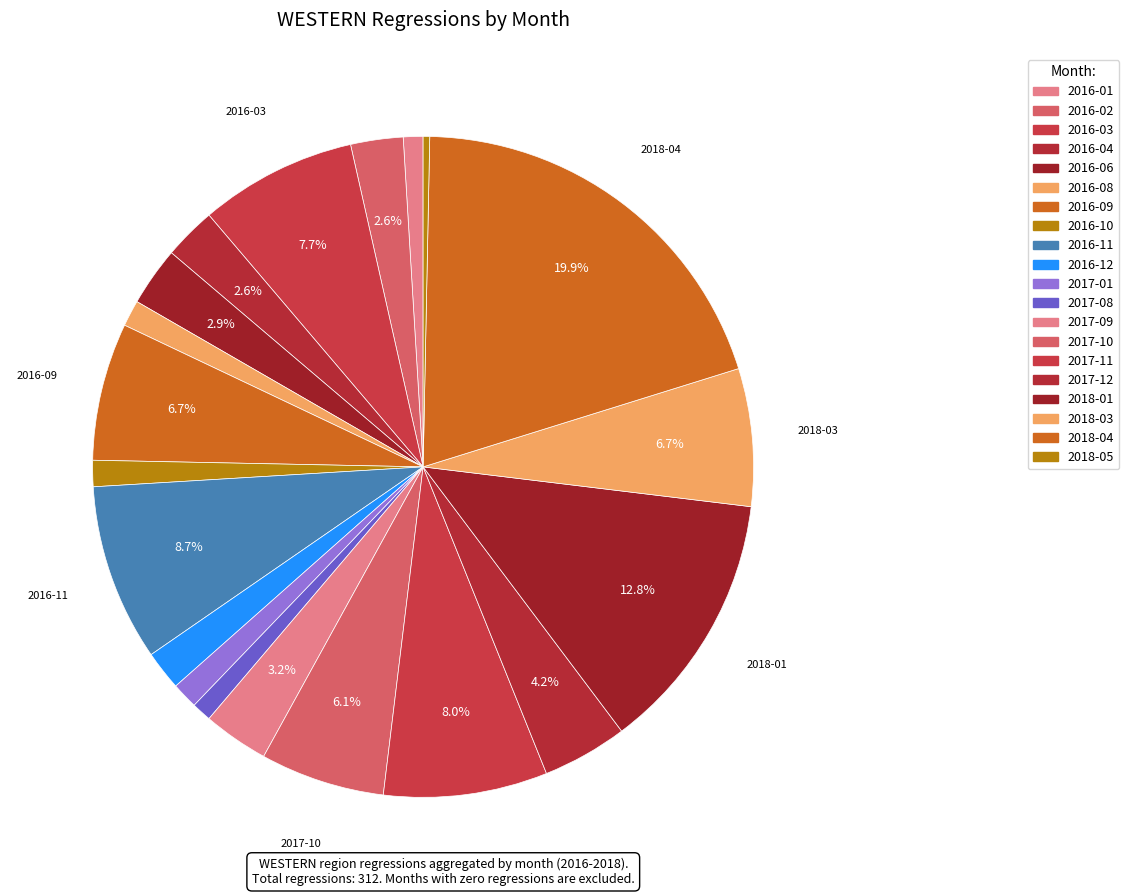

Does 2016-04 represent more than half of the total?

No